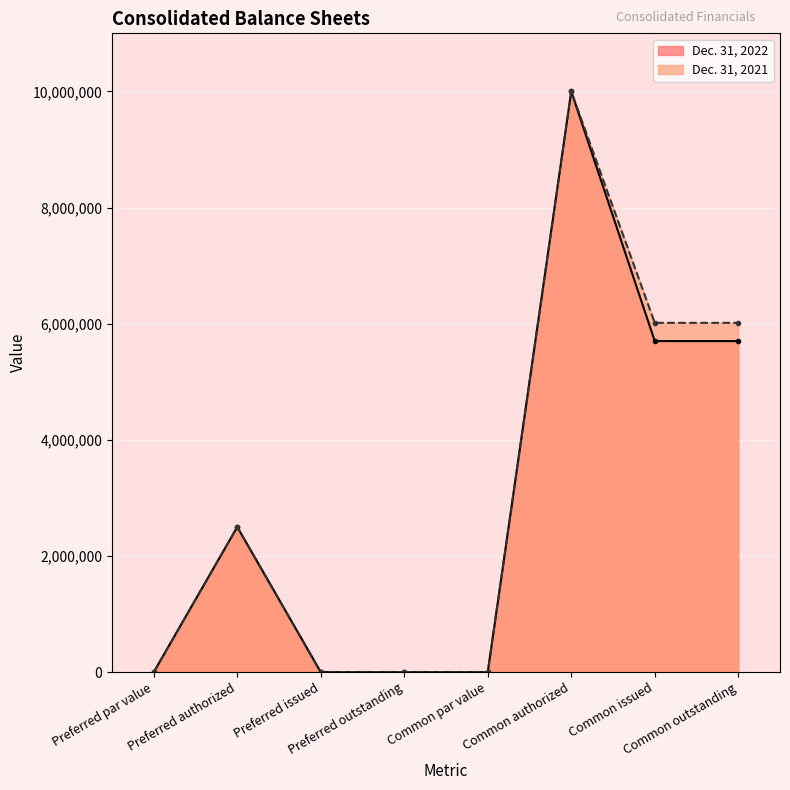

What is the label of the 8th point from the right?

Preferred par value